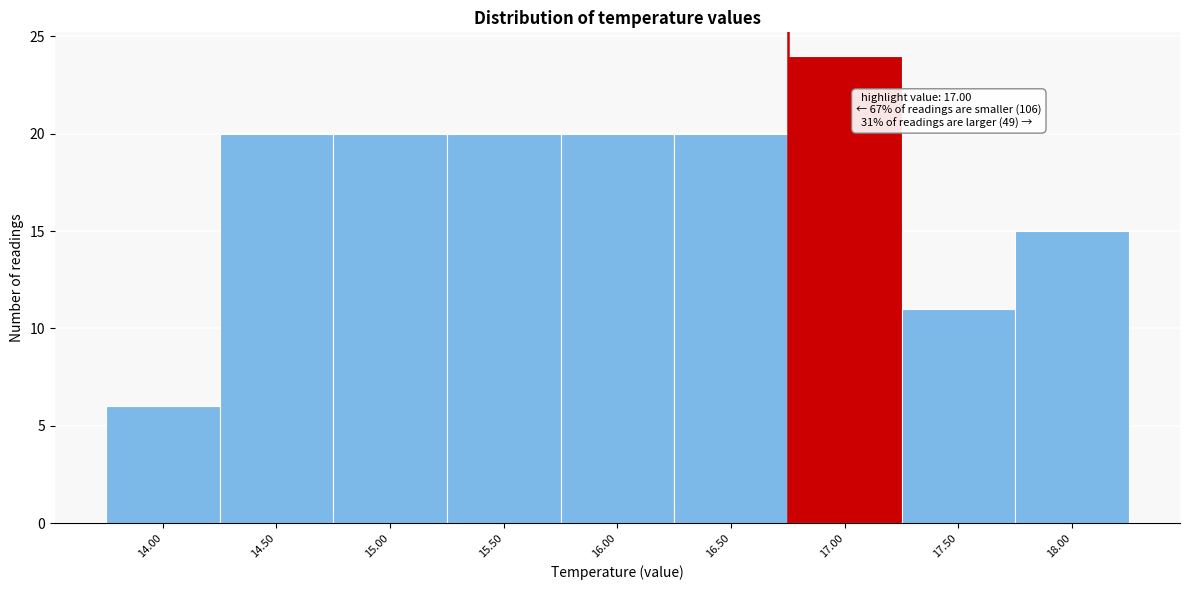

Reading right to left, extract all data points from this chart.

18.00=15	17.50=11	17.00=24	16.50=20	16.00=20	15.50=20	15.00=20	14.50=20	14.00=6